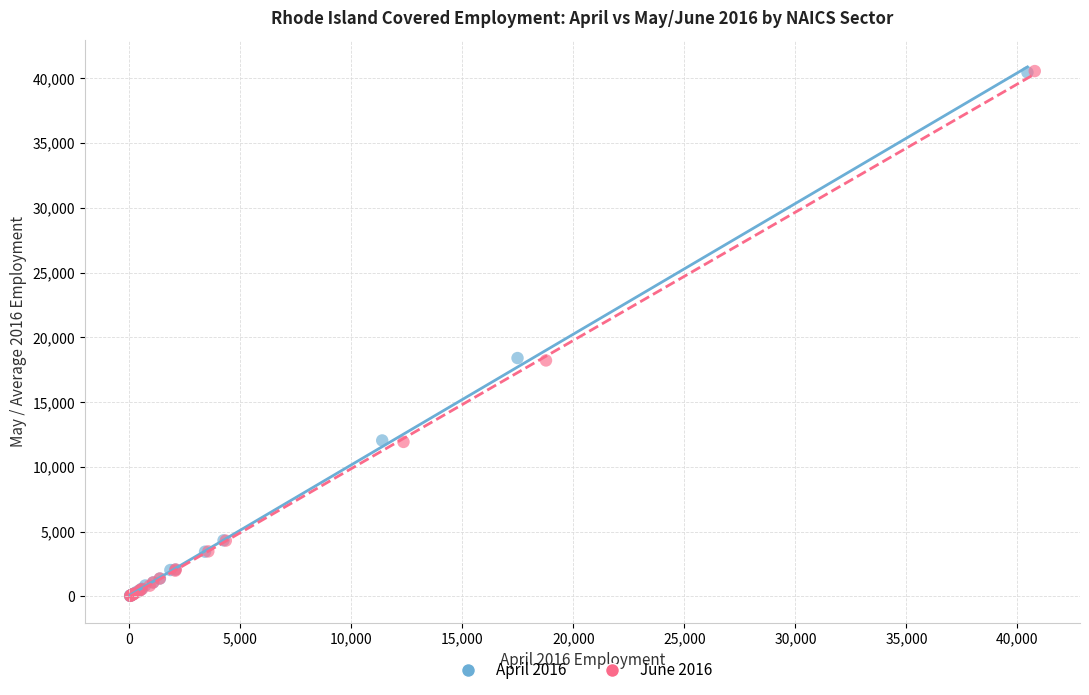

Which series has the largest Y range (max minus min)?

June 2016